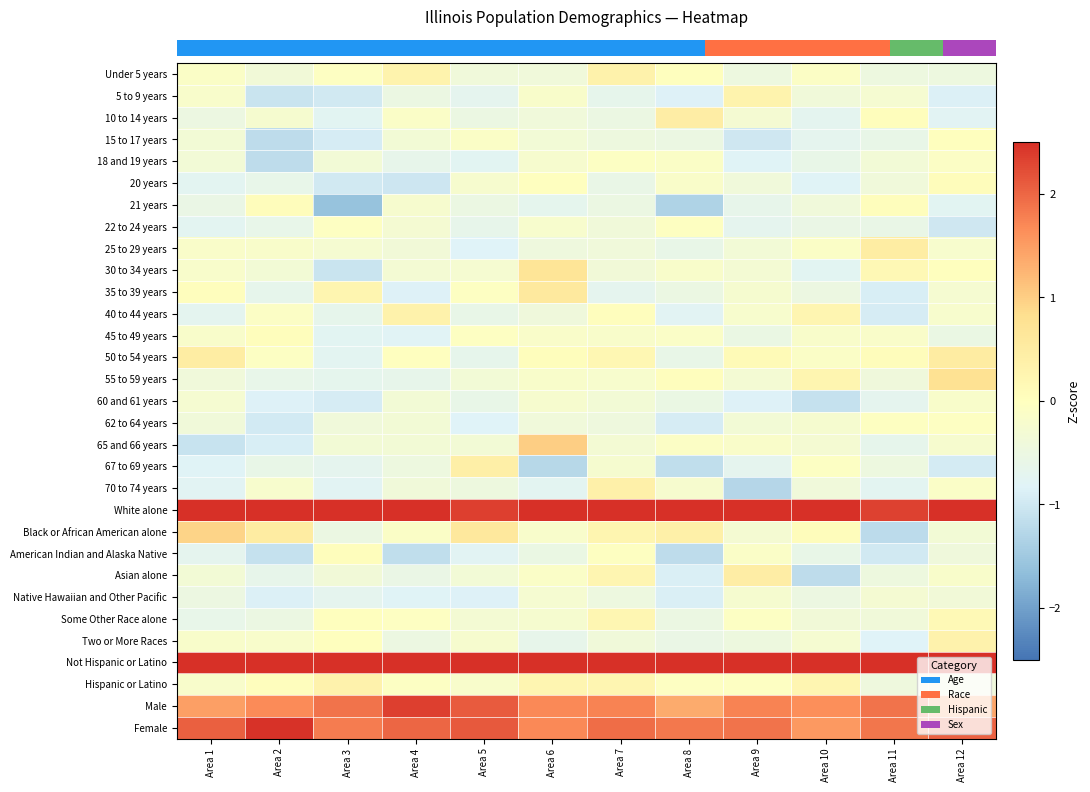

What is the smallest value displayed?

-1.6